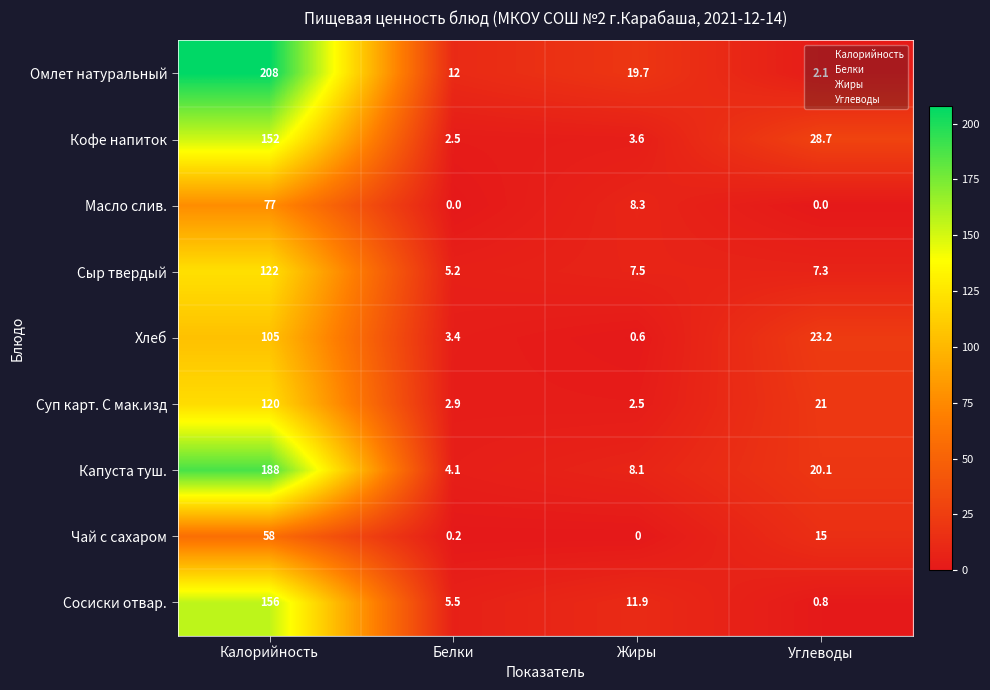

What is the minimum value for Суп карт. С мак.изд?

2.5